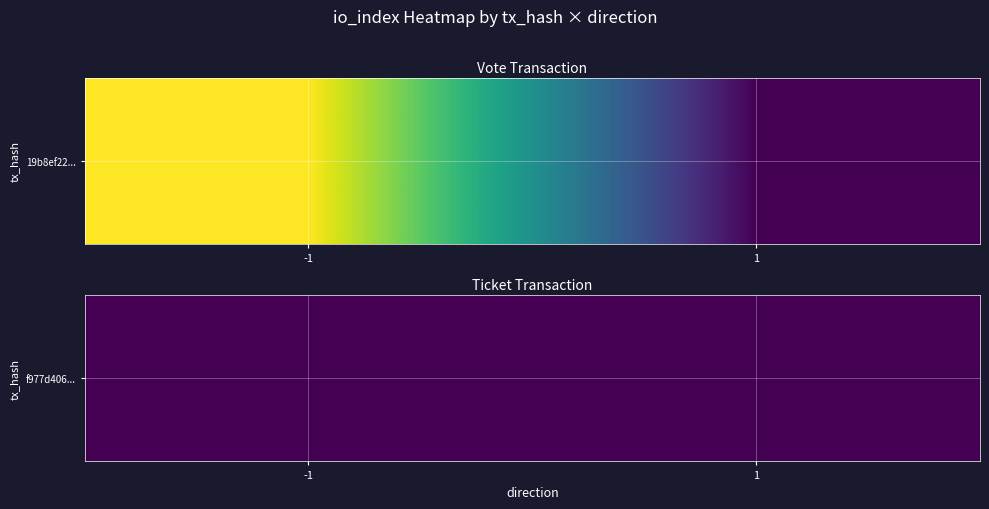

Which series changed the most between -1 and 1?

19b8ef22a73bfc6c5fde7c17aac65612120465c